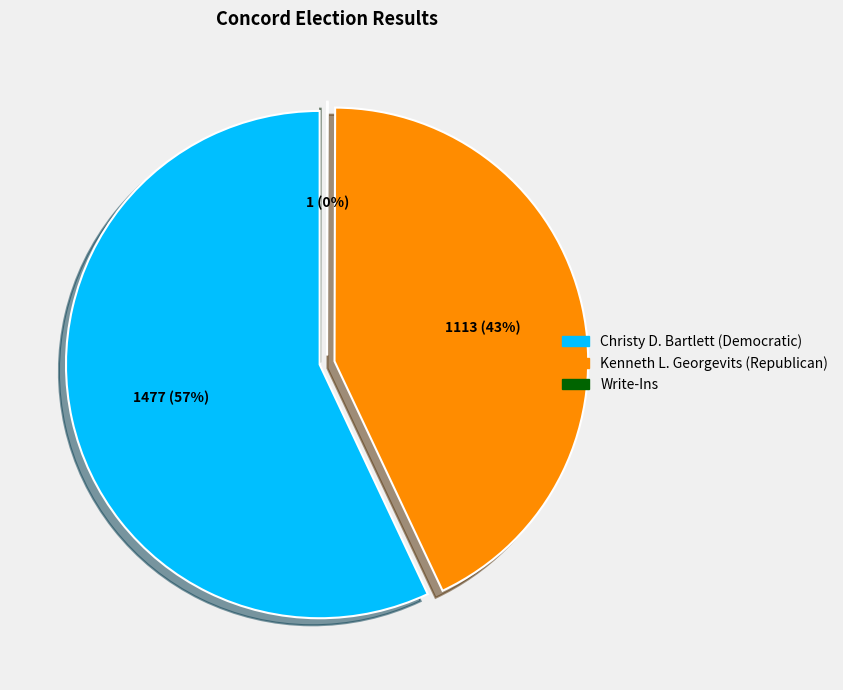

How many segments does this pie chart have?

3